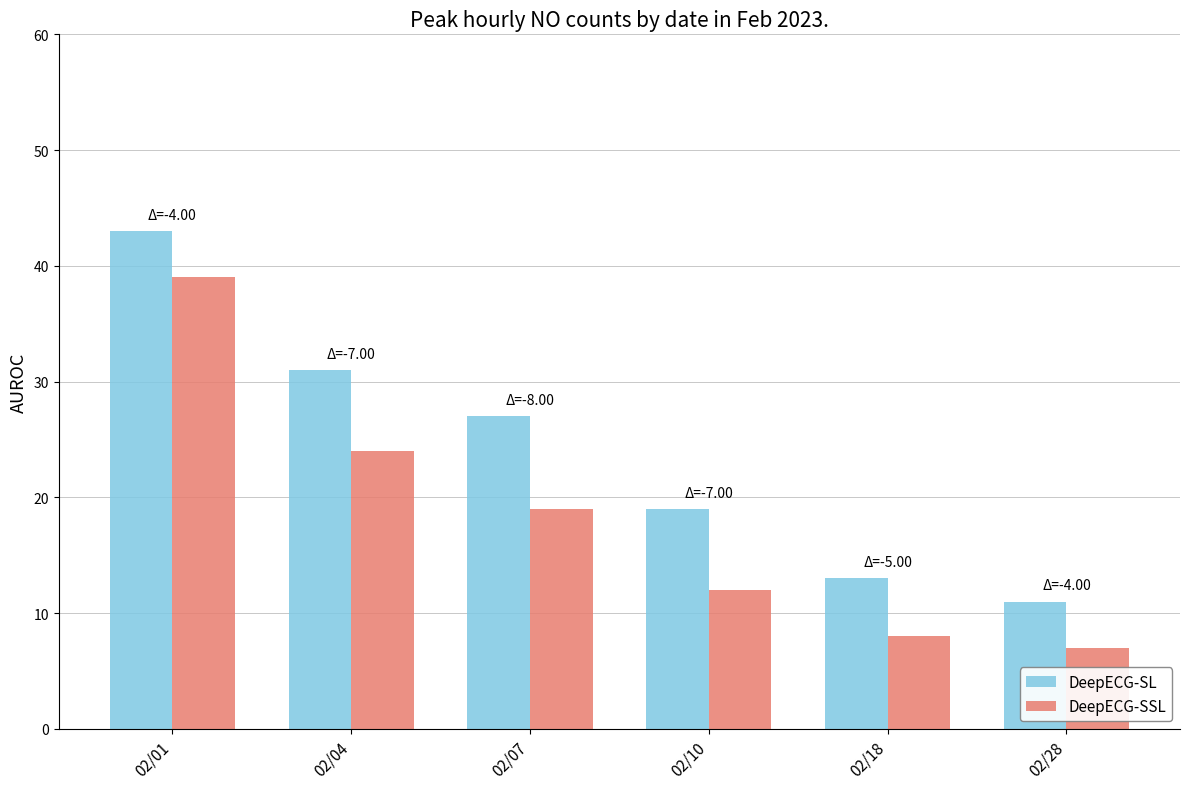

What is the highest value of the DeepECG-SL series?

43